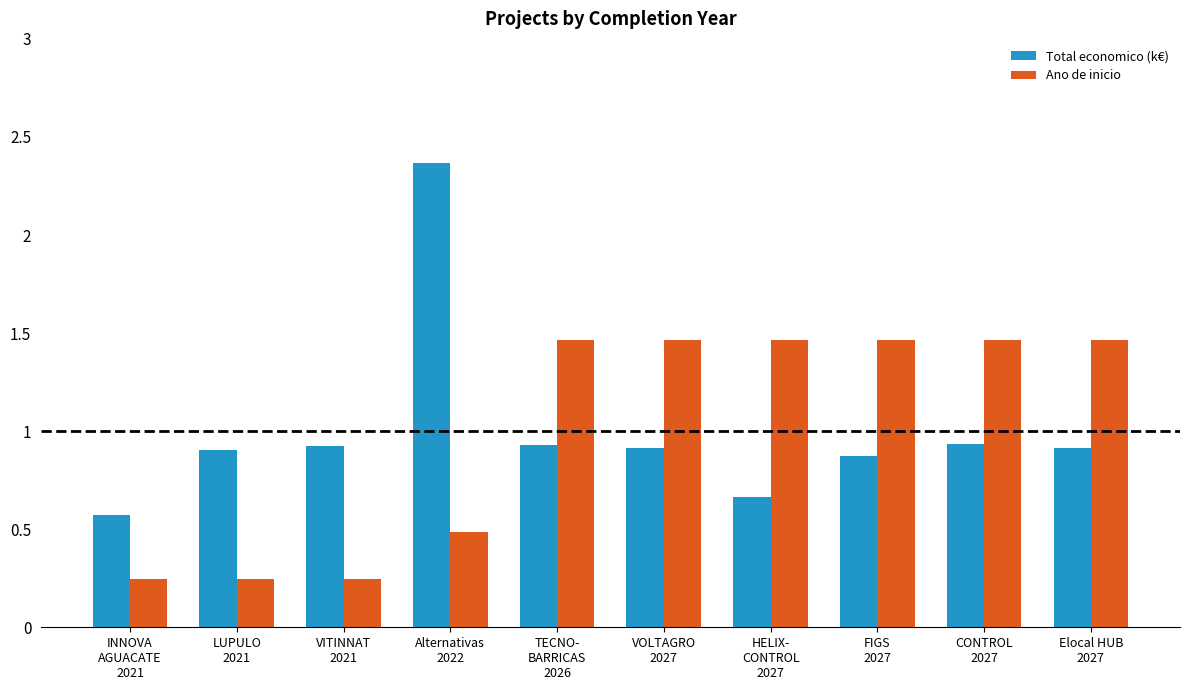

At how many categories does at least one series exceed 0?

10